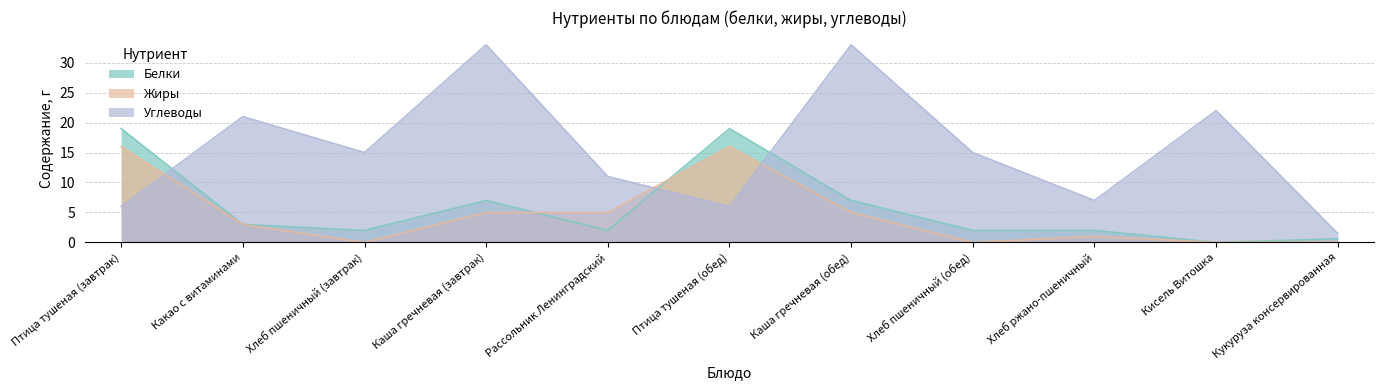

True or false: Углеводы has a value of 33.0 at Каша гречневая (обед).

True